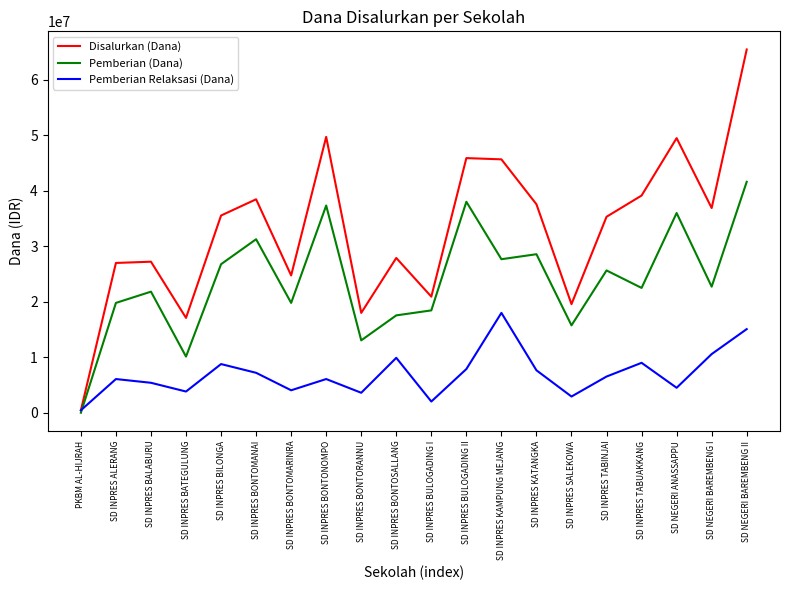

Which series changed the most between SD INPRES KATANGKA and SD INPRES TABINJAI?

Pemberian (Dana)